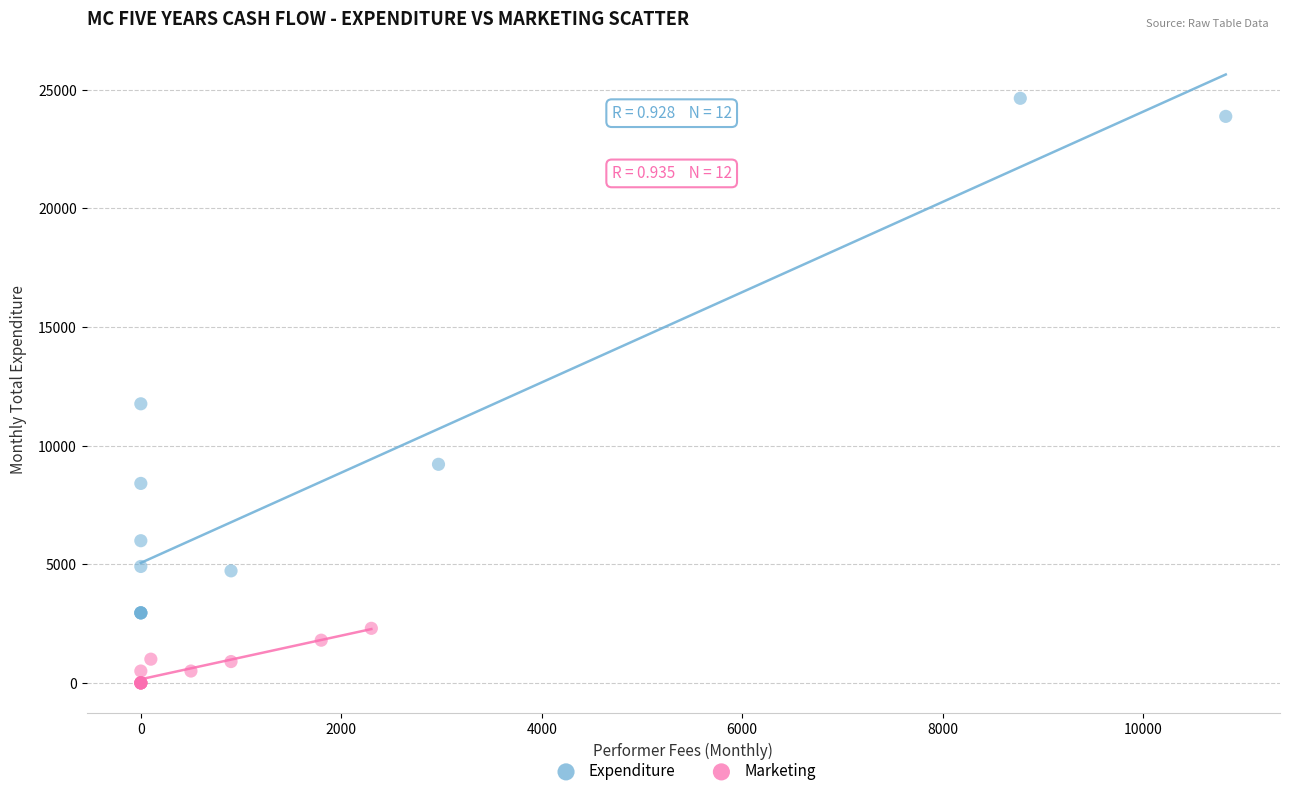

Which series reaches the minimum Y coordinate?

Marketing